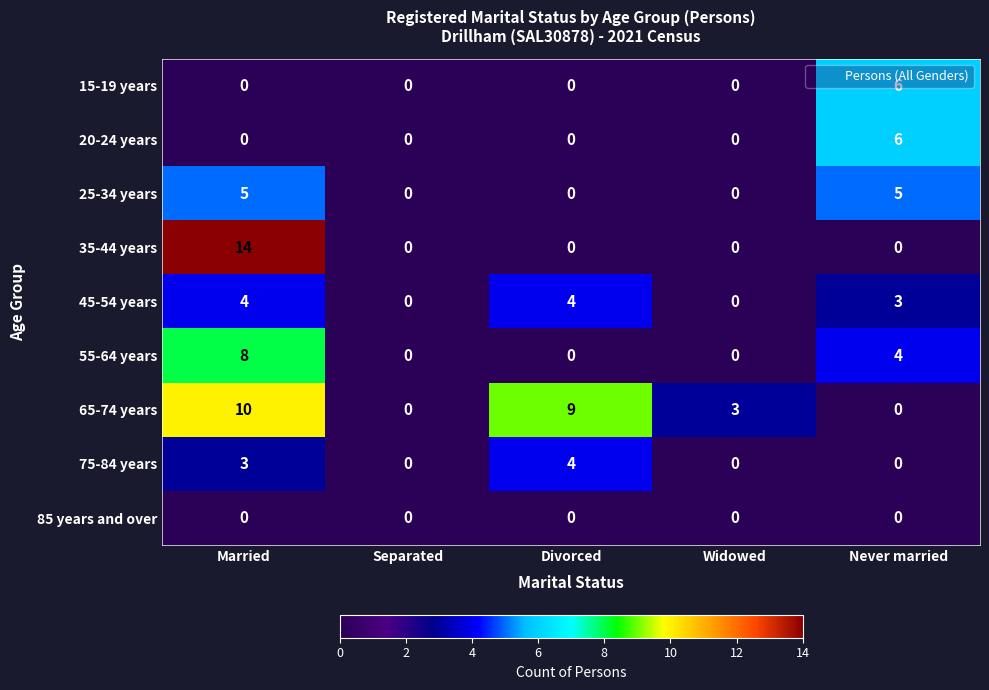

Count the number of categories in the chart.

5